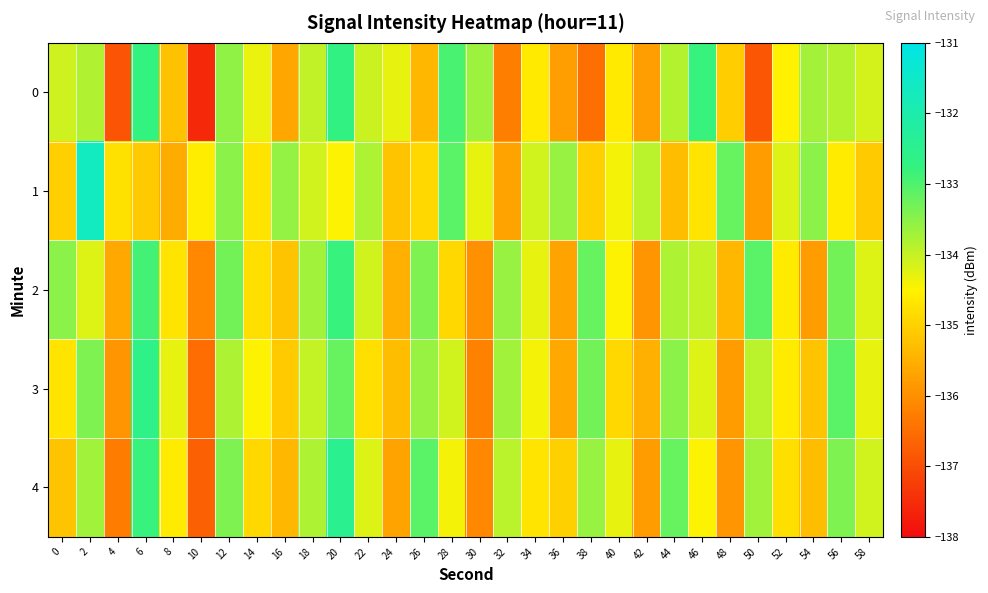

Reading right to left, list all the values displayed in this chart.

0: 58=-134.1	56=-133.9	54=-133.7	52=-134.5	50=-136.9	48=-135.1	46=-132.8	44=-133.9	42=-135.8	40=-134.6	38=-136.5	36=-135.8	34=-134.6	32=-136.3	30=-133.7	28=-133.0	26=-135.4	24=-134.3	22=-134.0	20=-132.7	18=-134.0	16=-135.6	14=-134.3	12=-133.5	10=-137.6	8=-135.2	6=-132.7	4=-136.9	2=-133.8	0=-134.1
1: 58=-135.1	56=-134.6	54=-133.5	52=-134.2	50=-135.8	48=-133.2	46=-134.7	44=-135.3	42=-133.9	40=-134.4	38=-135.0	36=-133.6	34=-134.1	32=-135.7	30=-134.3	28=-133.1	26=-134.9	24=-135.2	22=-133.8	20=-134.5	18=-134.1	16=-133.6	14=-134.7	12=-133.5	10=-134.6	8=-135.6	6=-135.1	4=-134.8	2=-131.6	0=-135.0
2: 58=-134.2	56=-133.3	54=-135.8	52=-134.6	50=-133.1	48=-135.4	46=-134.0	44=-133.8	42=-135.9	40=-134.5	38=-133.2	36=-135.7	34=-134.3	32=-133.6	30=-136.0	28=-134.9	26=-133.4	24=-135.5	22=-134.1	20=-132.8	18=-133.7	16=-135.2	14=-134.8	12=-133.3	10=-136.1	8=-134.7	6=-132.9	4=-135.6	2=-134.2	0=-133.5
3: 58=-134.3	56=-133.1	54=-135.2	52=-134.6	50=-133.9	48=-135.8	46=-134.2	44=-133.5	42=-135.5	40=-134.9	38=-133.3	36=-135.6	34=-134.4	32=-133.7	30=-136.2	28=-134.1	26=-133.6	24=-135.3	22=-134.8	20=-133.2	18=-134.0	16=-135.1	14=-134.5	12=-133.8	10=-136.5	8=-134.3	6=-132.6	4=-135.9	2=-133.4	0=-134.7
4: 58=-134.1	56=-133.4	54=-135.3	52=-134.8	50=-133.7	48=-135.9	46=-134.5	44=-133.2	42=-135.8	40=-134.3	38=-133.6	36=-135.0	34=-134.7	32=-133.9	30=-136.1	28=-134.4	26=-133.1	24=-135.7	22=-134.2	20=-132.5	18=-133.8	16=-135.4	14=-134.9	12=-133.4	10=-136.7	8=-134.6	6=-132.8	4=-136.3	2=-133.7	0=-135.2